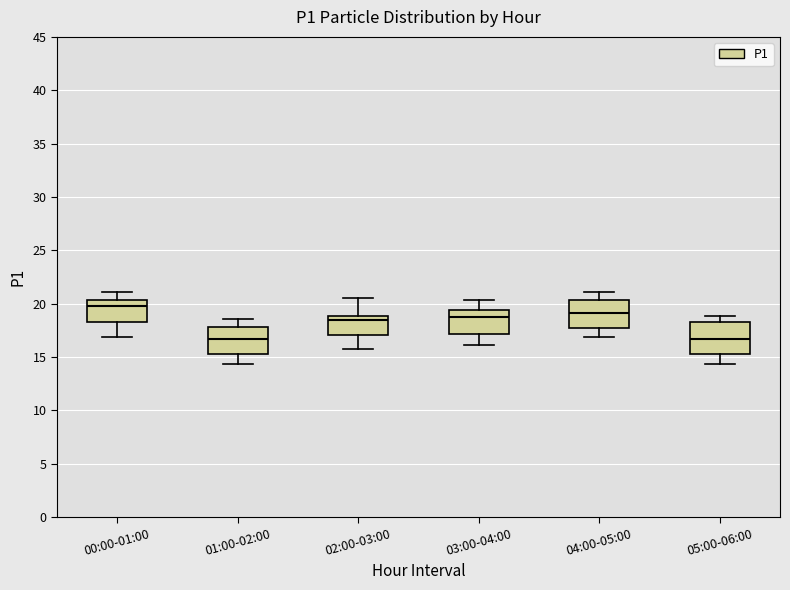

Reading left to right, transcribe this box plot: for each box, give where its median line is, the range the box spans, and where its two whiskers end, as read against the y-axis. The values are not printed on the chart, so give them approximately, as read against the axis.

00:00-01:00: median 20.0, box 18.0 to 20.5, whiskers 17.0 to 21.0
01:00-02:00: median 16.5, box 15.5 to 18.0, whiskers 14.5 to 18.5
02:00-03:00: median 18.5, box 17.0 to 19.0, whiskers 16.0 to 20.5
03:00-04:00: median 19.0, box 17.0 to 19.5, whiskers 16.0 to 20.5
04:00-05:00: median 19.0, box 18.0 to 20.5, whiskers 17.0 to 21.0
05:00-06:00: median 16.5, box 15.5 to 18.5, whiskers 14.5 to 19.0